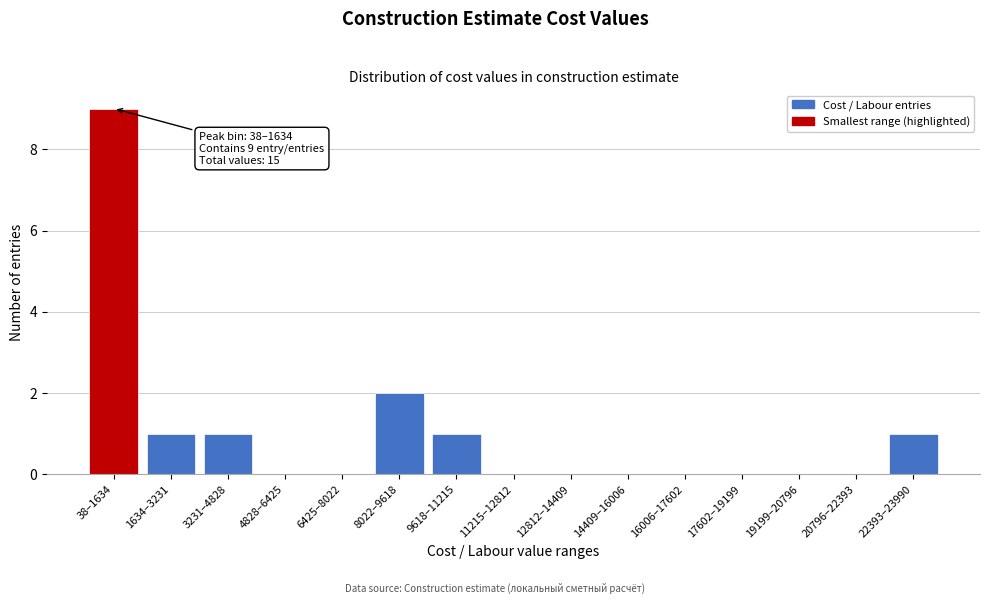

Reading left to right, list all the values displayed in this chart.

38–1634=9	1634–3231=1	3231–4828=1	4828–6425=0	6425–8022=0	8022–9618=2	9618–11215=1	11215–12812=0	12812–14409=0	14409–16006=0	16006–17602=0	17602–19199=0	19199–20796=0	20796–22393=0	22393–23990=1